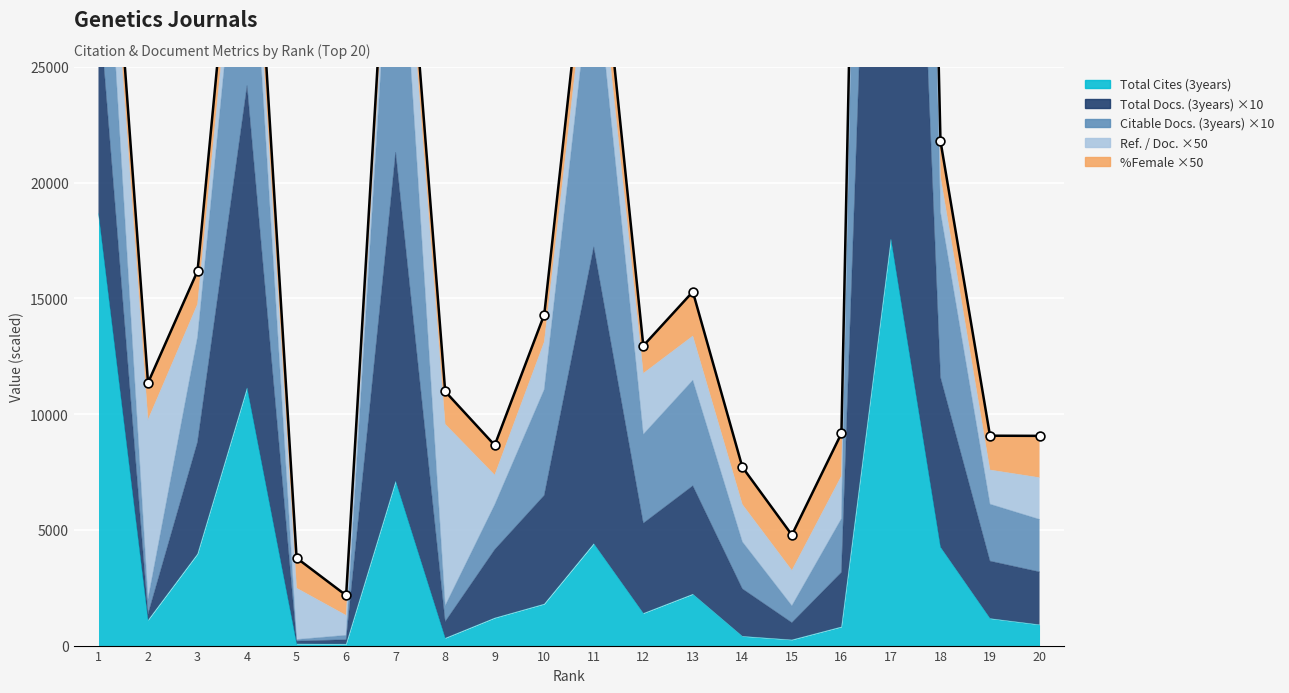

Which series reaches the maximum Y coordinate?

Citable Docs. (3years)